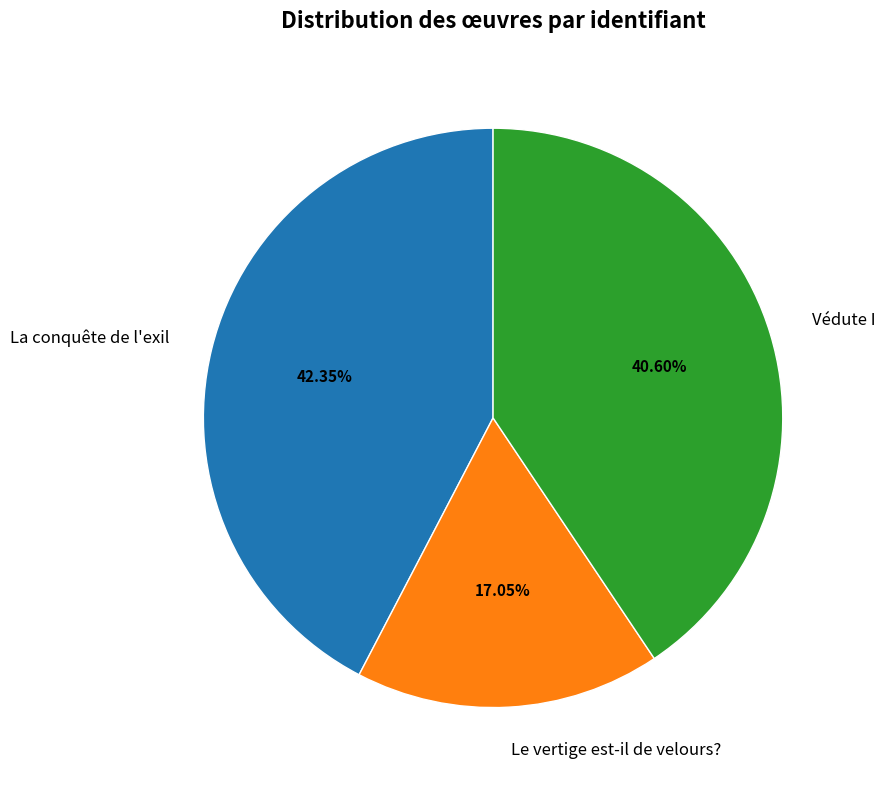

How many segments does this pie chart have?

3